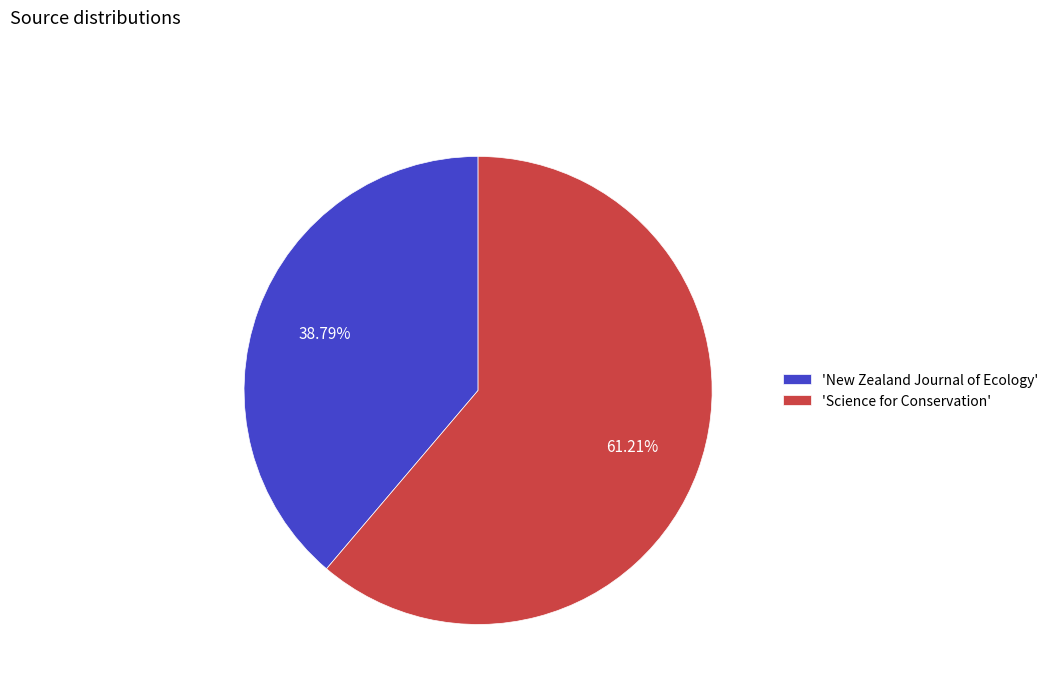

What is the largest slice in the pie chart?

'Science for Conservation'